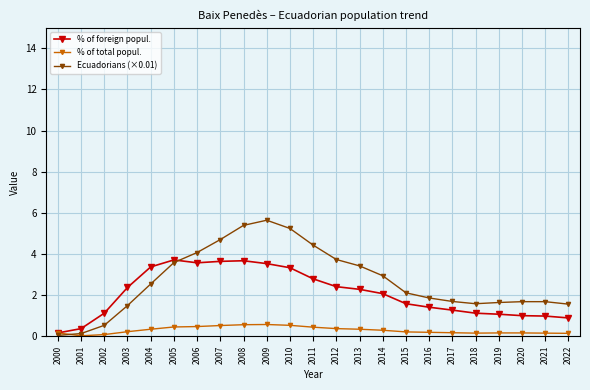

What are all the series names shown in the legend?

% of foreign popul., % of total popul., Ecuadorians (×0.01)